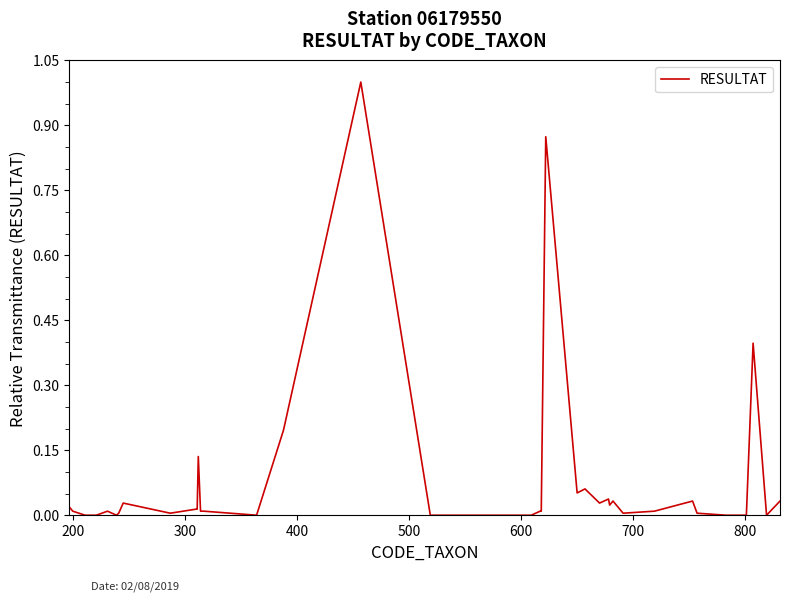

What is the maximum value shown in the chart?

1.0